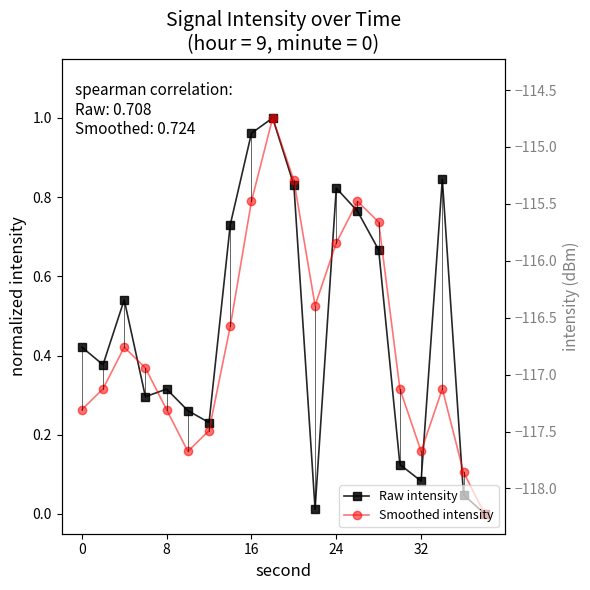

Is this an area chart (filled region under the line)?

No